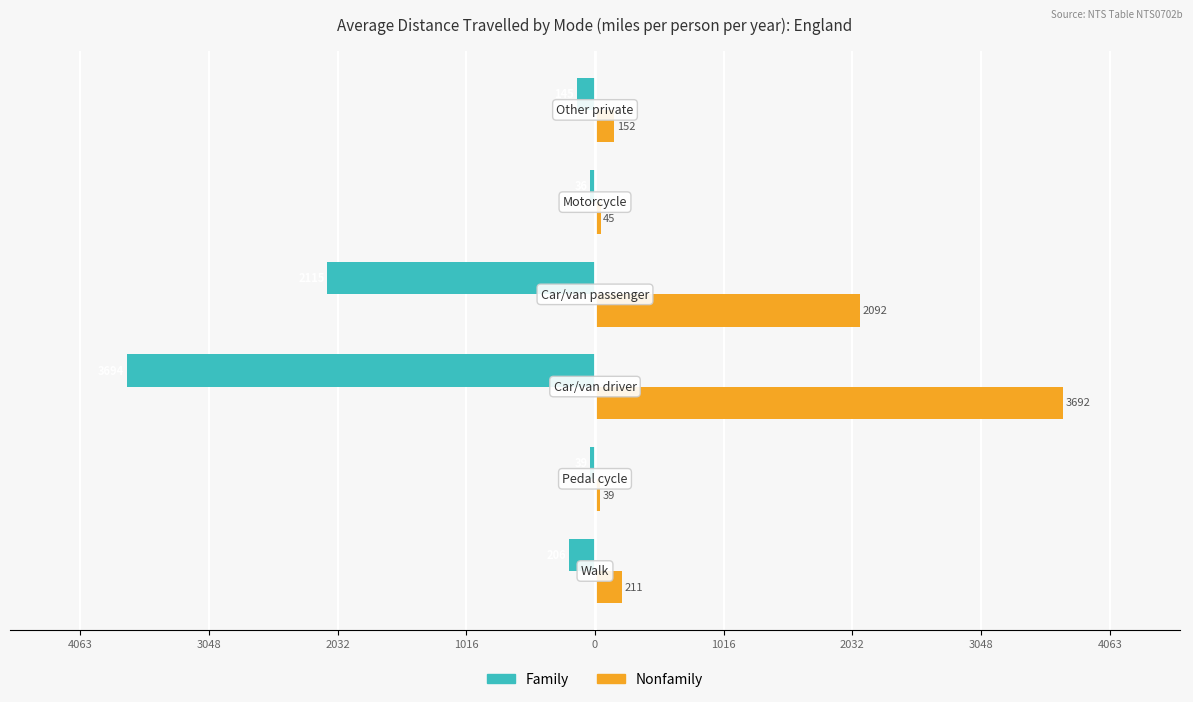

What are all the series names shown in the legend?

Family, Nonfamily